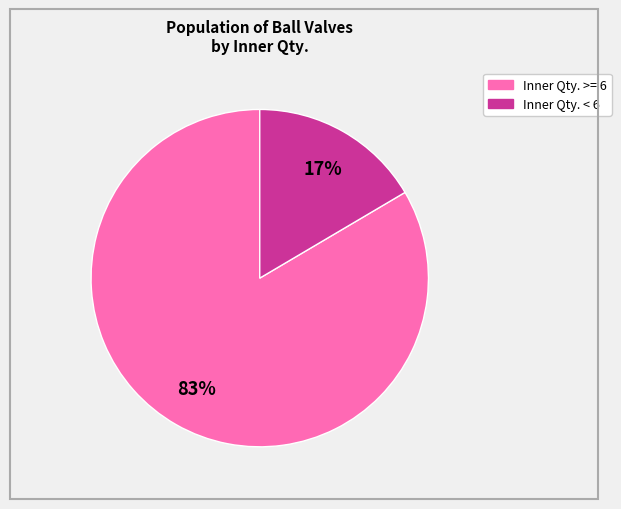

Does any single category account for the majority?

Yes